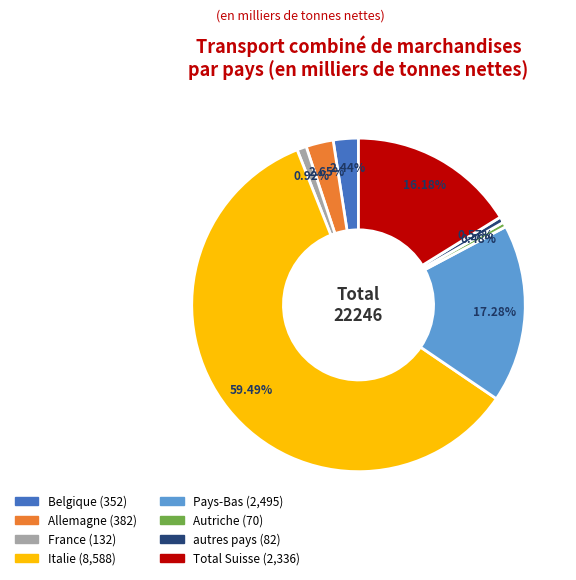

Count the number of slices in the pie.

8